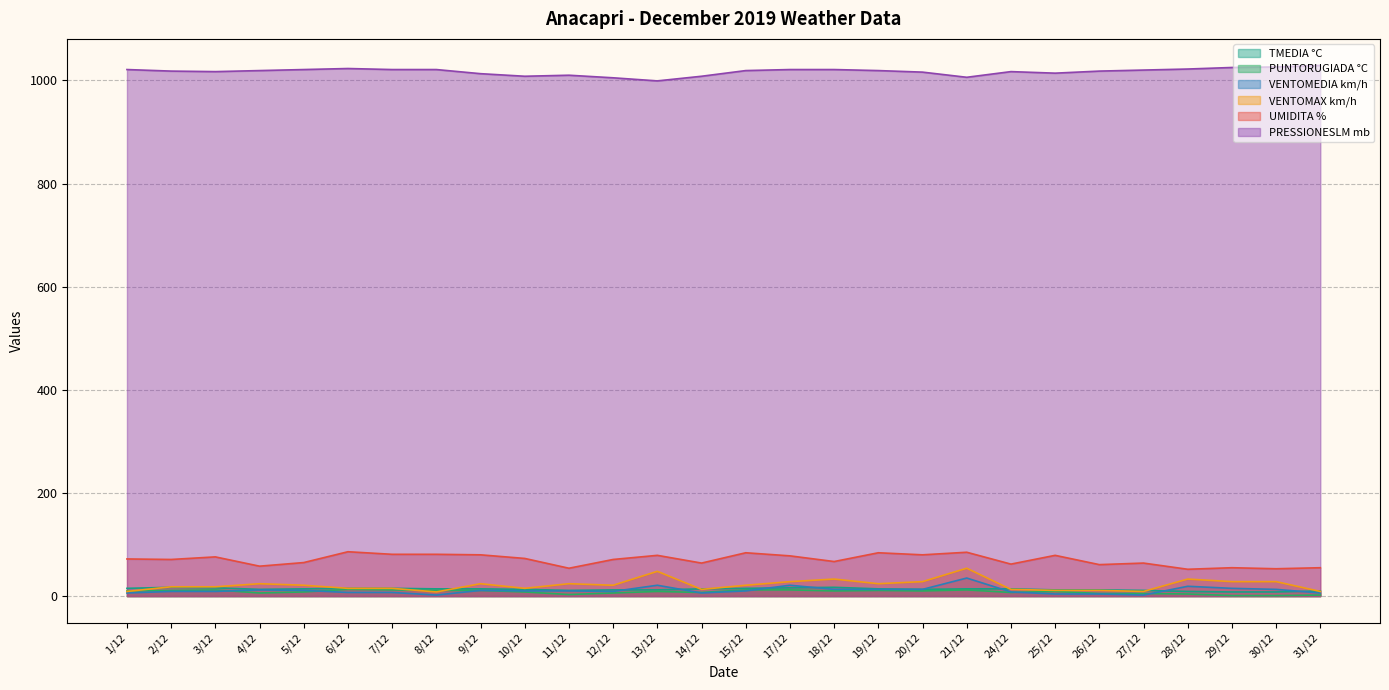

True or false: UMIDITA % and TMEDIA °C cross at least once.

False